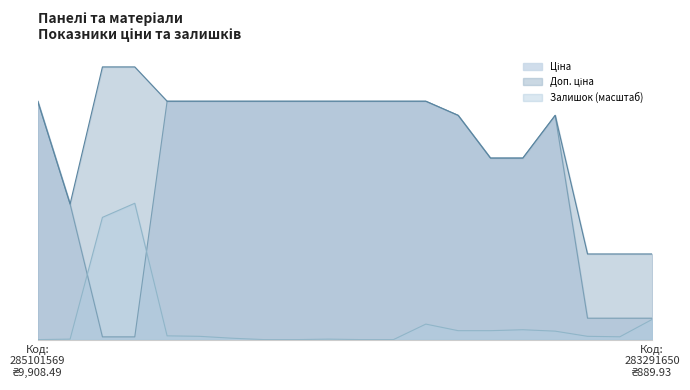

What is the value of the Залишок point at the 5th from the left?

156.3